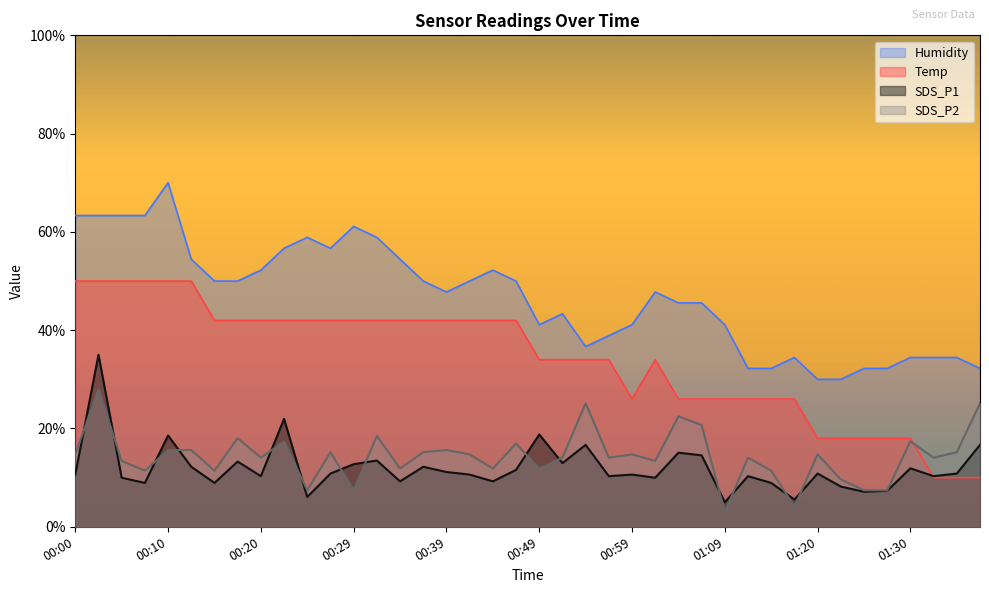

Reading left to right, extract all data points from this chart.

Temp: 50.0	50.0	50.0	50.0	50.0	50.0	42.0	42.0	42.0	42.0	42.0	42.0	42.0	42.0	42.0	42.0	42.0	42.0	42.0	42.0	34.0	34.0	34.0	34.0	26.0	34.0	26.0	26.0	26.0	26.0	26.0	26.0	18.0	18.0	18.0	18.0	18.0	10.0	10.0	10.0
Humidity: 63.3	63.3	63.3	63.3	70.0	54.4	50.0	50.0	52.2	56.7	58.9	56.7	61.1	58.9	54.4	50.0	47.8	50.0	52.2	50.0	41.1	43.3	36.7	38.9	41.1	47.8	45.6	45.6	41.1	32.2	32.2	34.4	30.0	30.0	32.2	32.2	34.4	34.4	34.4	32.2
SDS_P1: 10.6	35.0	10.0	8.9	18.6	12.2	8.9	13.3	10.3	22.0	6.1	10.8	12.7	13.5	9.2	12.2	11.1	10.6	9.2	11.6	18.8	13.0	16.7	10.3	10.6	10.0	15.1	14.5	5.0	10.3	8.9	5.5	10.8	8.2	7.1	7.3	11.9	10.3	10.8	16.7
SDS_P2: 14.7	28.0	13.4	11.4	15.6	15.6	11.4	18.0	14.1	17.4	7.4	15.2	7.4	18.5	11.8	15.2	15.6	14.7	11.8	16.9	11.8	14.1	25.1	14.1	14.7	13.4	22.5	20.7	3.0	14.1	11.4	4.1	14.7	9.6	7.4	7.4	17.4	14.1	15.2	25.1